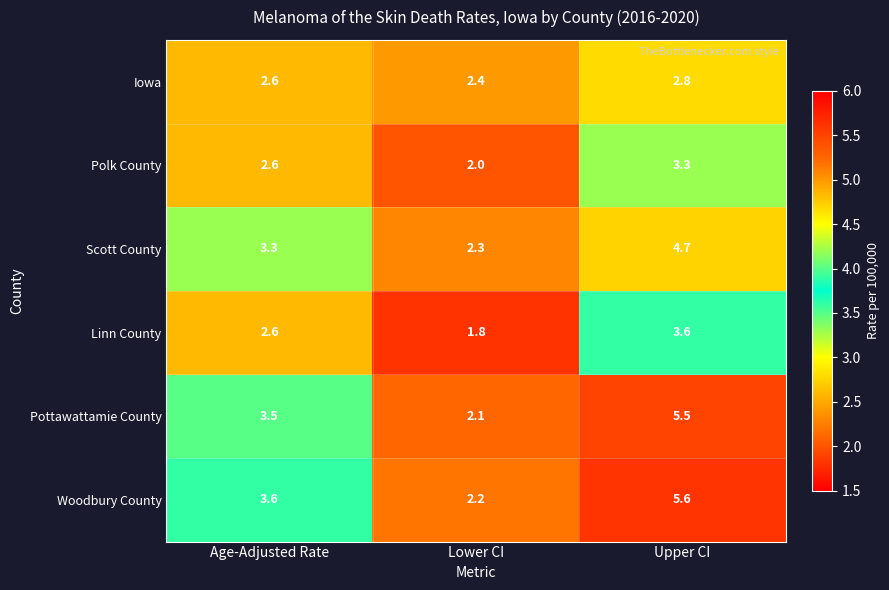

Which label corresponds to the largest value in the chart?

Upper CI